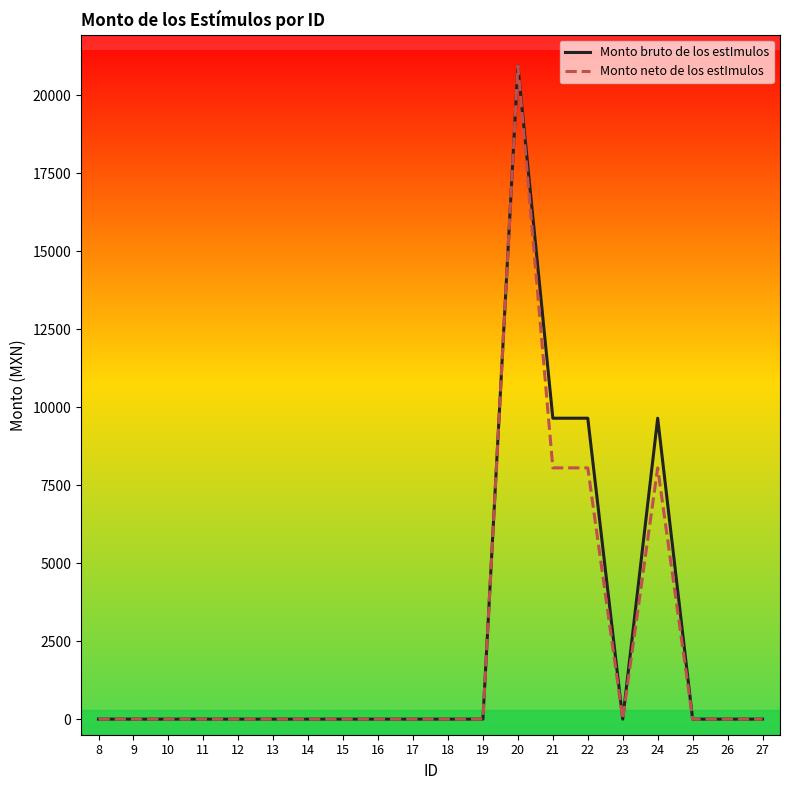

What is the highest value of the Monto bruto de los estImulos series?

20950.0